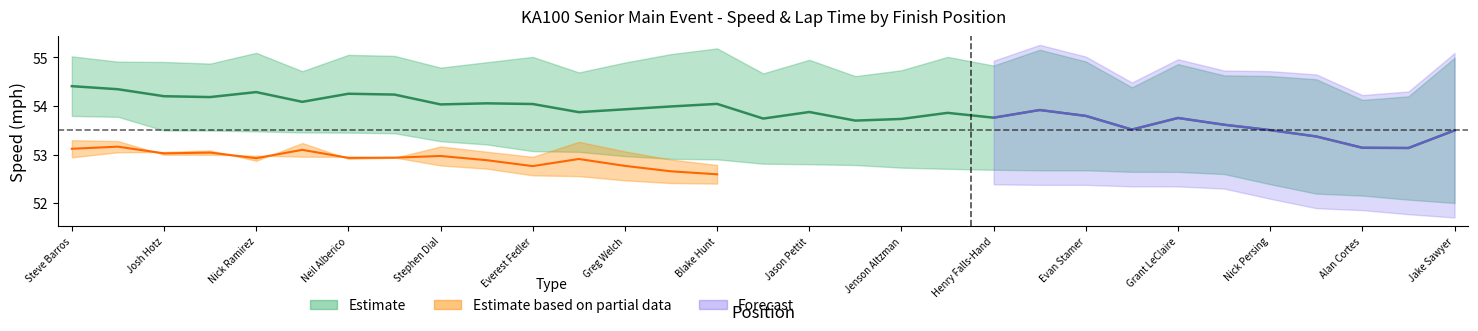

Reading left to right, extract all data points from this chart.

54.4	54.3	54.2	54.2	54.3	54.1	54.3	54.2	54.0	54.1	54.0	53.9	53.9	54.0	54.0	53.7	53.9	53.7	53.7	53.9	53.8	53.9	53.8	53.5	53.8	53.6	53.5	53.4	53.1	53.1	53.5